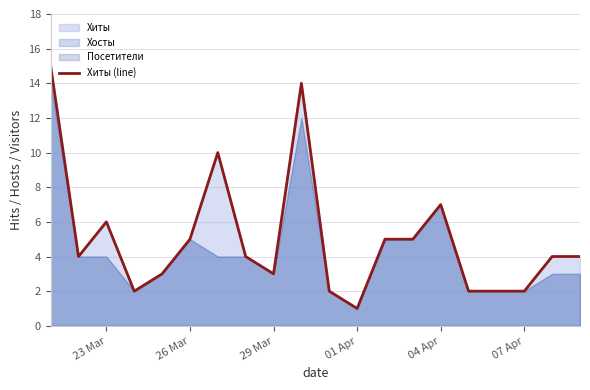

How many lines are shown in the chart?

1